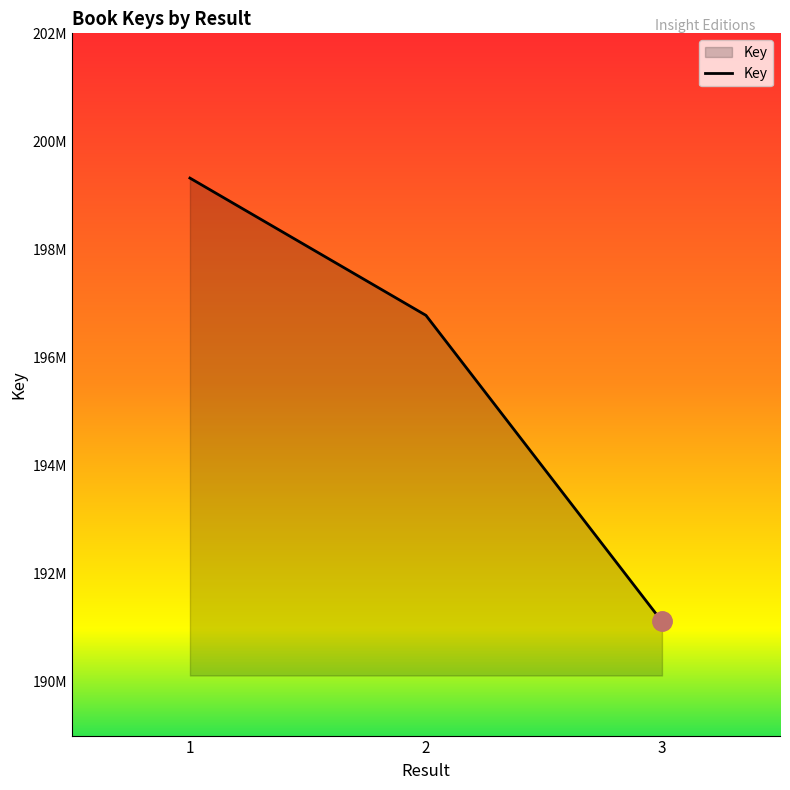

The value at 2 is 315640893. True or false?

False